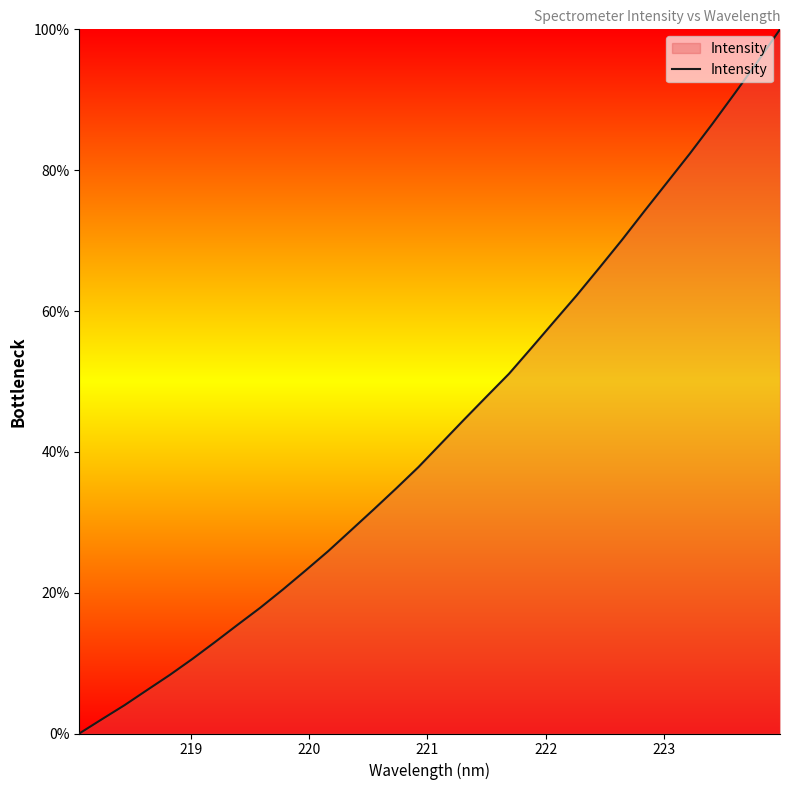

What is the difference between the maximum and minimum values?

100.0